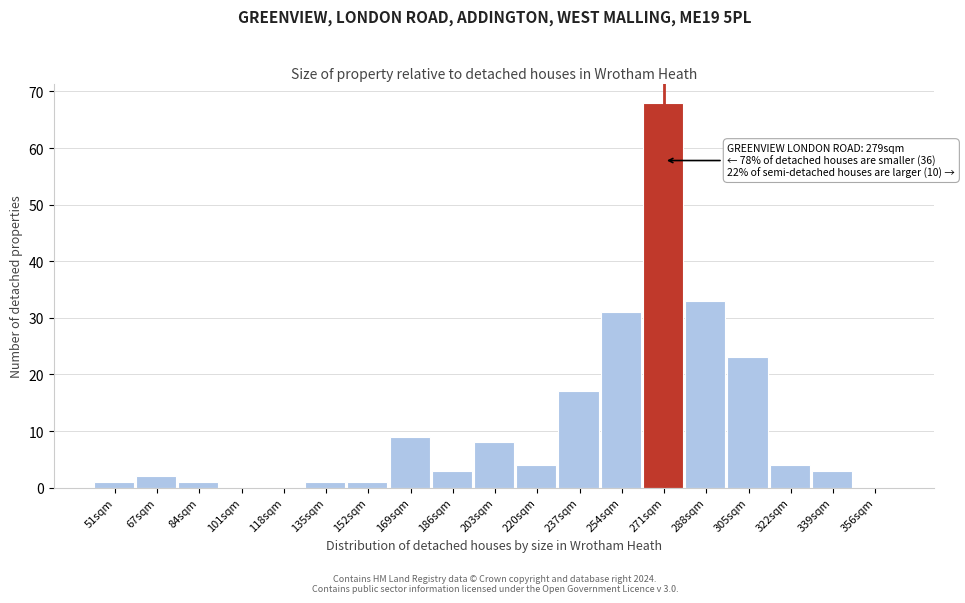

Reading left to right, list all the values displayed in this chart.

51sqm=1	67sqm=2	84sqm=1	101sqm=0	118sqm=0	135sqm=1	152sqm=1	169sqm=9	186sqm=3	203sqm=8	220sqm=4	237sqm=17	254sqm=31	271sqm=68	288sqm=33	305sqm=23	322sqm=4	339sqm=3	356sqm=0